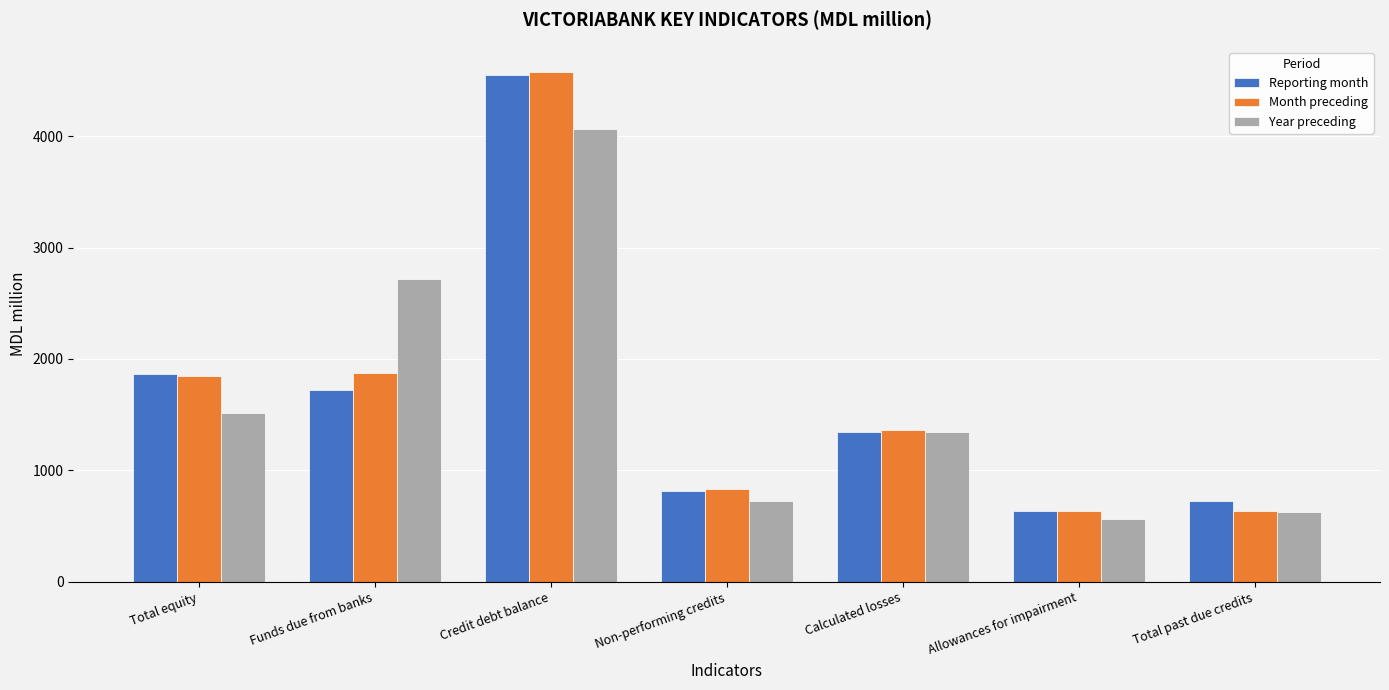

At how many categories does at least one series exceed 2681?

2